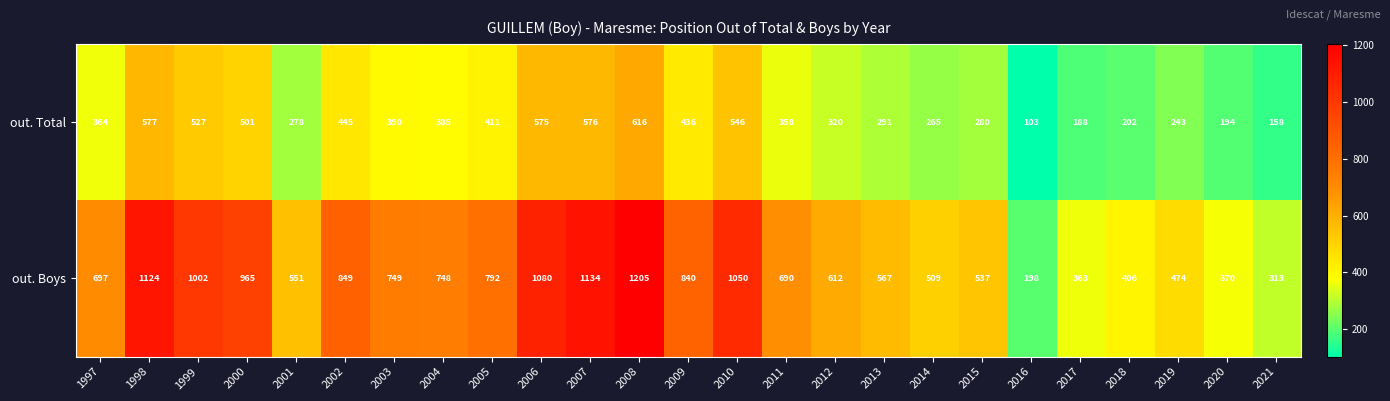

What is the average value of the out. Total series?

369